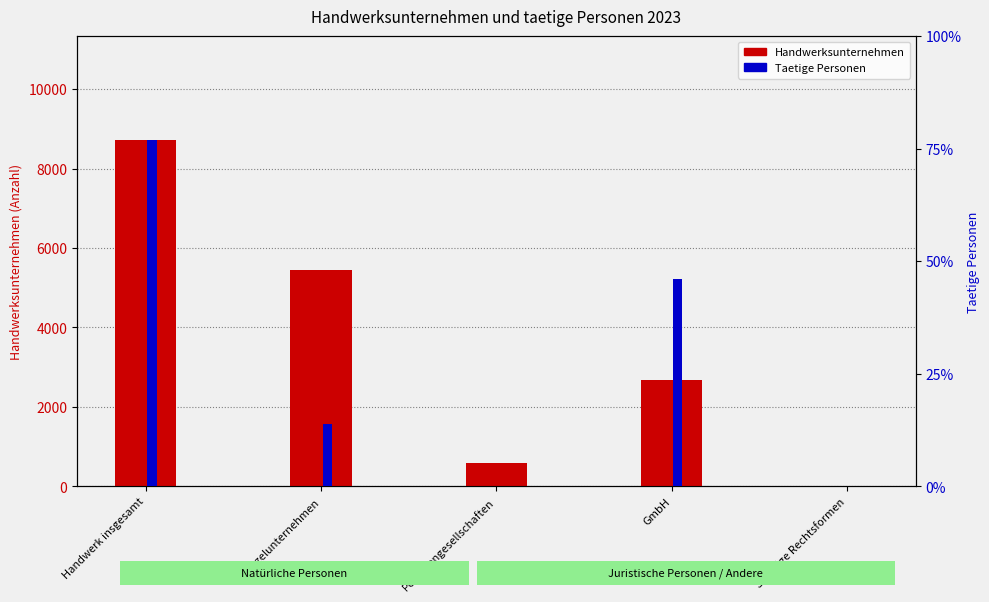

What is the label of the 5th bar from the right?

Handwerk insgesamt